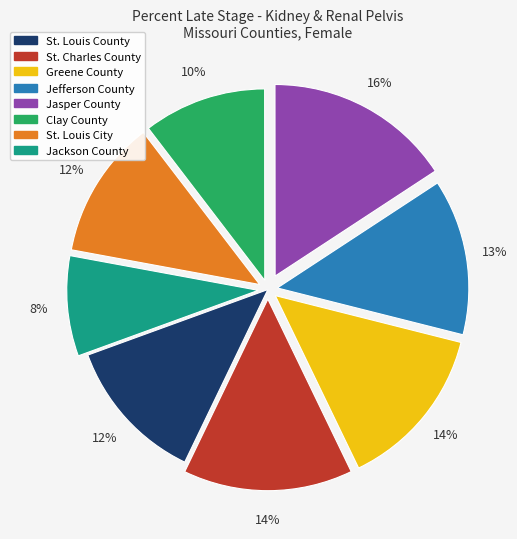

Count the number of slices in the pie.

8